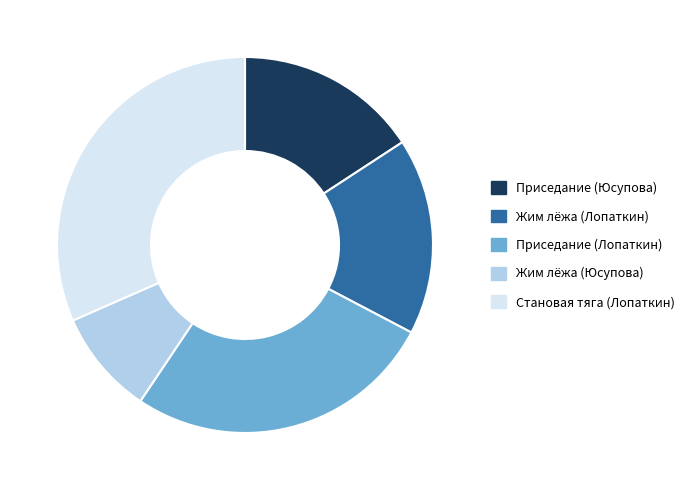

What is the ratio of the value at Жим лёжа (Юсупова) to the value at Приседание (Лопаткин)?

0.3